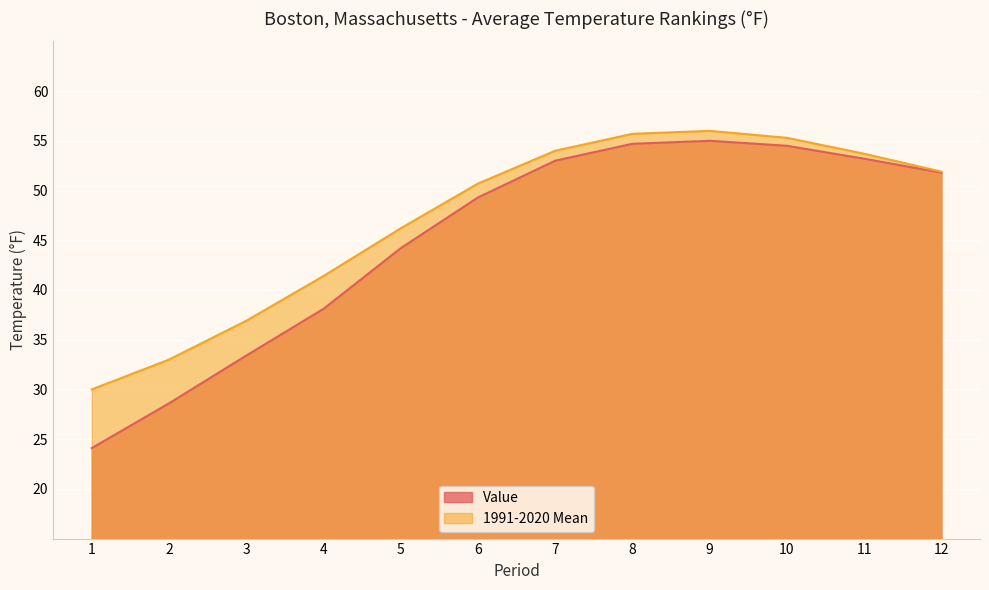

How many data points does each series have?

12